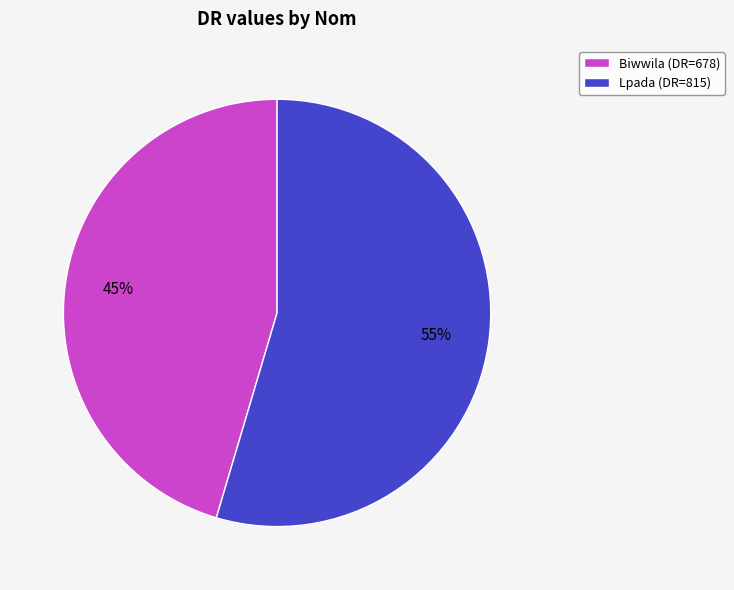

Rank the categories by value from lowest to highest.

Biwwila, Lpada